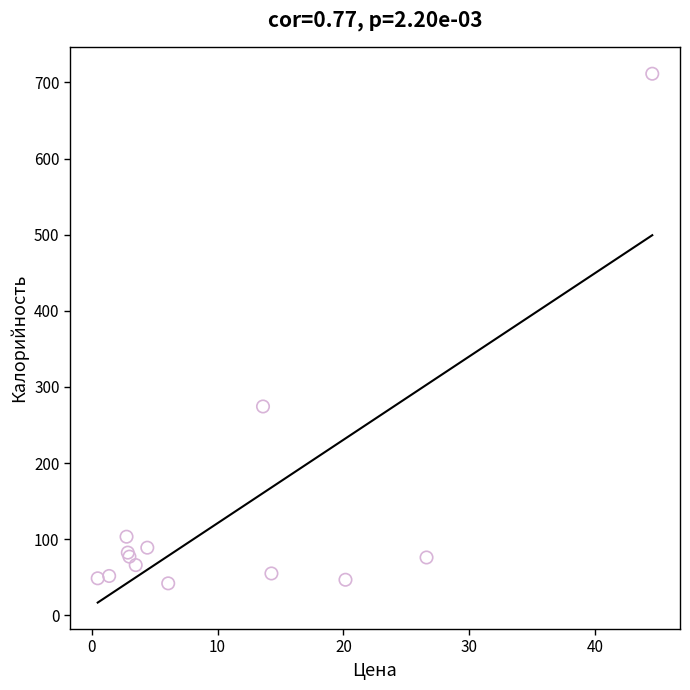

What Y value in the scatter plot is closest to 376?

274.4